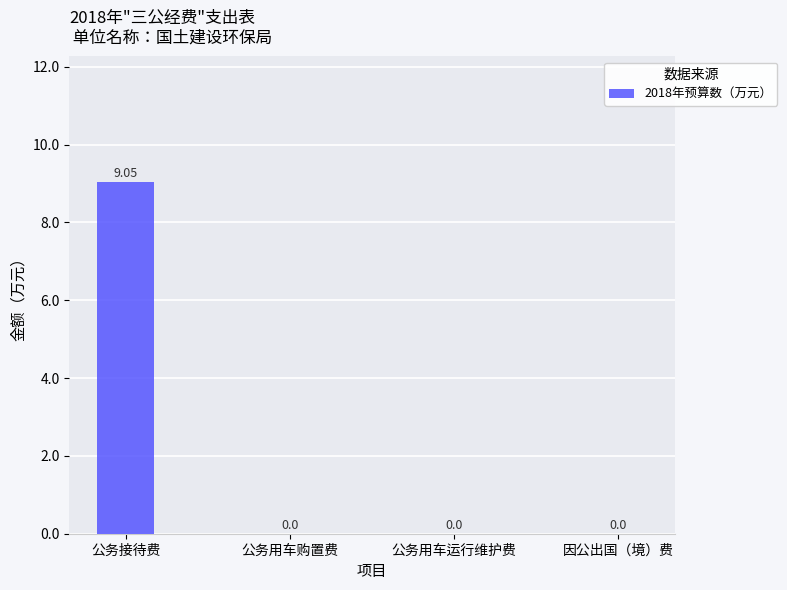

True or false: the data shows 0.0 at 公务用车购置费.

True